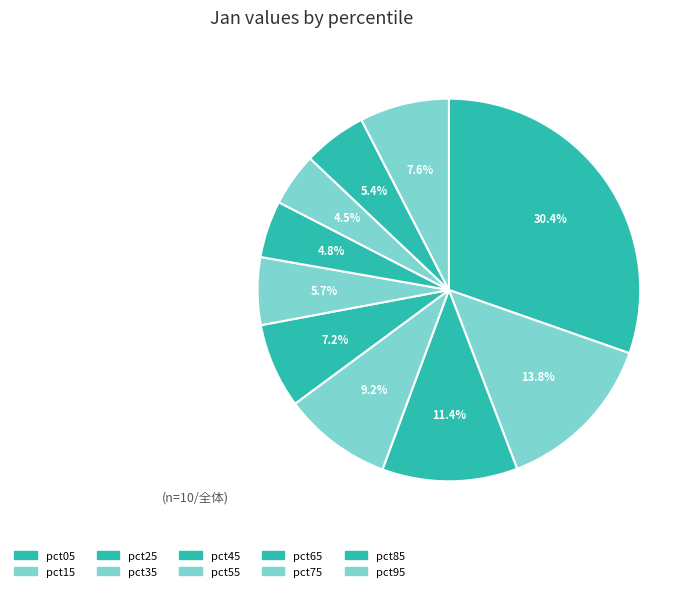

What is the total percentage of pct95 and pct25?

19.0%